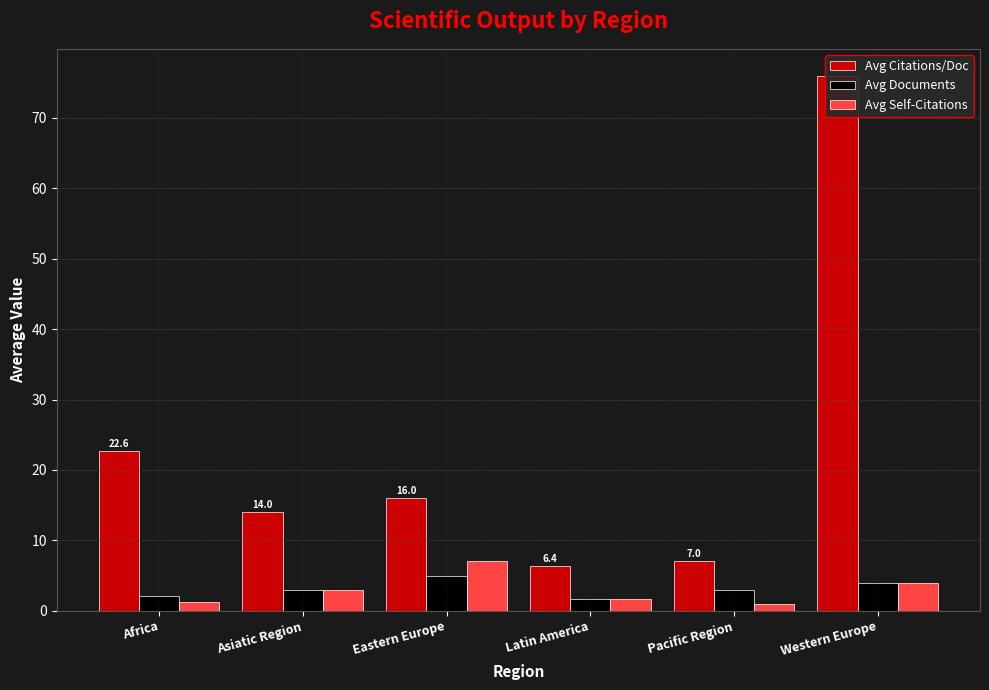

Reading left to right, transcribe all the data shown in this chart.

Avg Citations/Doc: Africa=22.6	Asiatic Region=14.0	Eastern Europe=16.0	Latin America=6.4	Pacific Region=7.0	Western Europe=76.0
Avg Documents: Africa=2.1	Asiatic Region=3.0	Eastern Europe=5.0	Latin America=1.7	Pacific Region=3.0	Western Europe=4.0
Avg Self-Citations: Africa=1.2	Asiatic Region=3.0	Eastern Europe=7.0	Latin America=1.7	Pacific Region=1.0	Western Europe=4.0